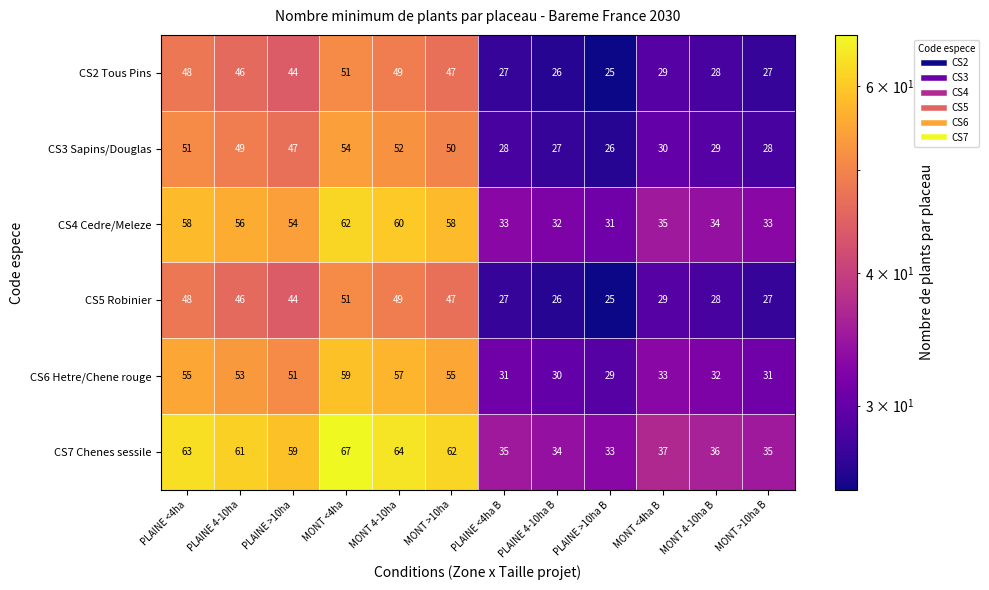

What is the difference between the maximum and minimum values in the CS6 Hetre/Chene rouge series?

30